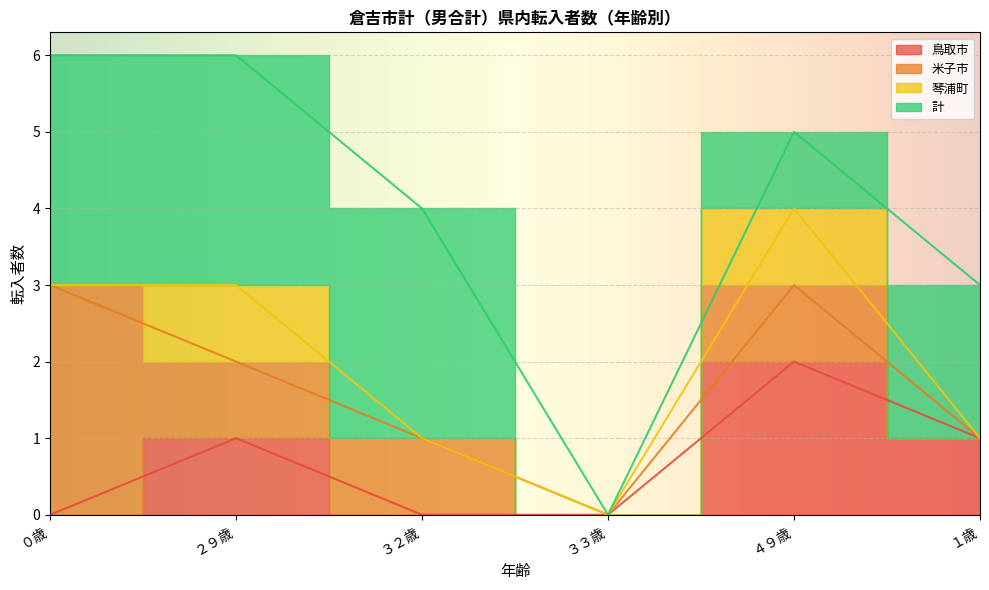

True or false: 計 and 米子市 cross at least once.

False